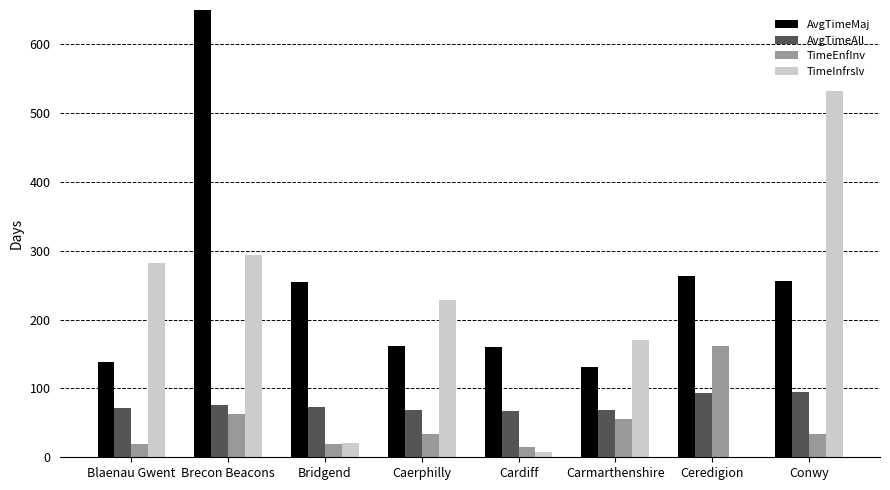

What is the difference between the second highest and minimum values in the AvgTimeMaj series?

133